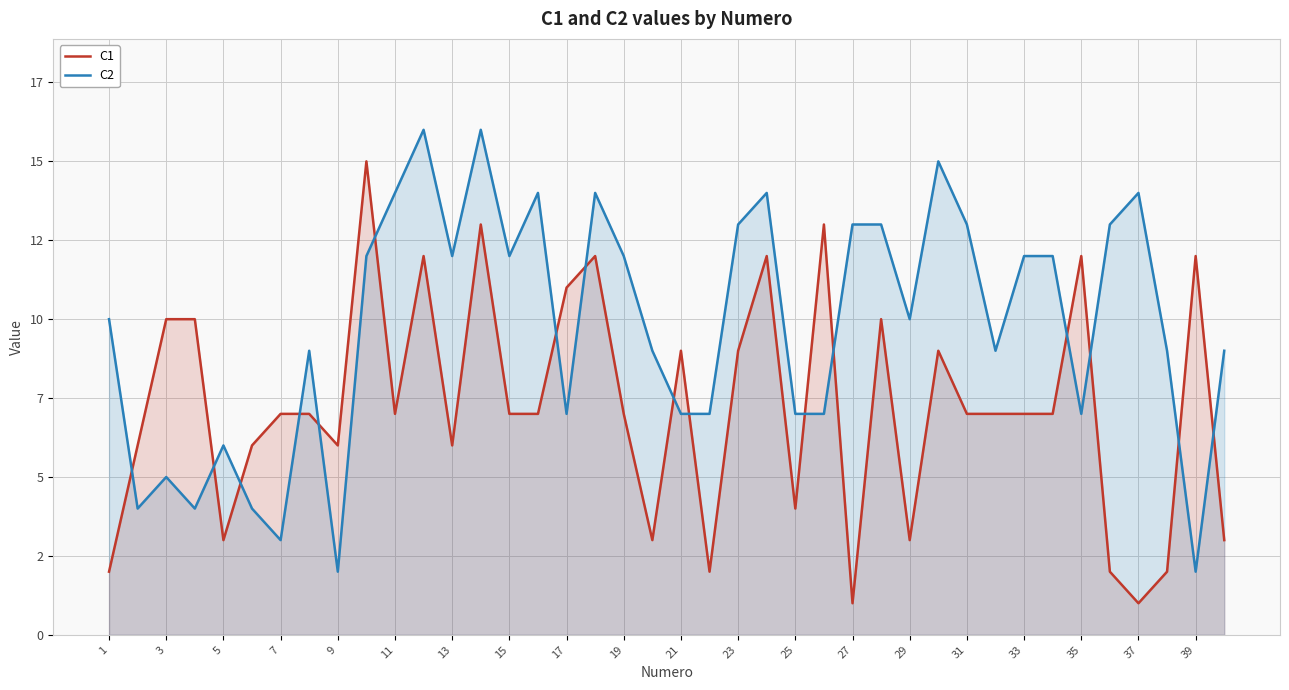

Reading left to right, what are all the values shown in this chart?

C1: 2	6	10	10	3	6	7	7	6	15	7	12	6	13	7	7	11	12	7	3	9	2	9	12	4	13	1	10	3	9	7	7	7	7	12	2	1	2	12	3
C2: 10	4	5	4	6	4	3	9	2	12	14	16	12	16	12	14	7	14	12	9	7	7	13	14	7	7	13	13	10	15	13	9	12	12	7	13	14	9	2	9